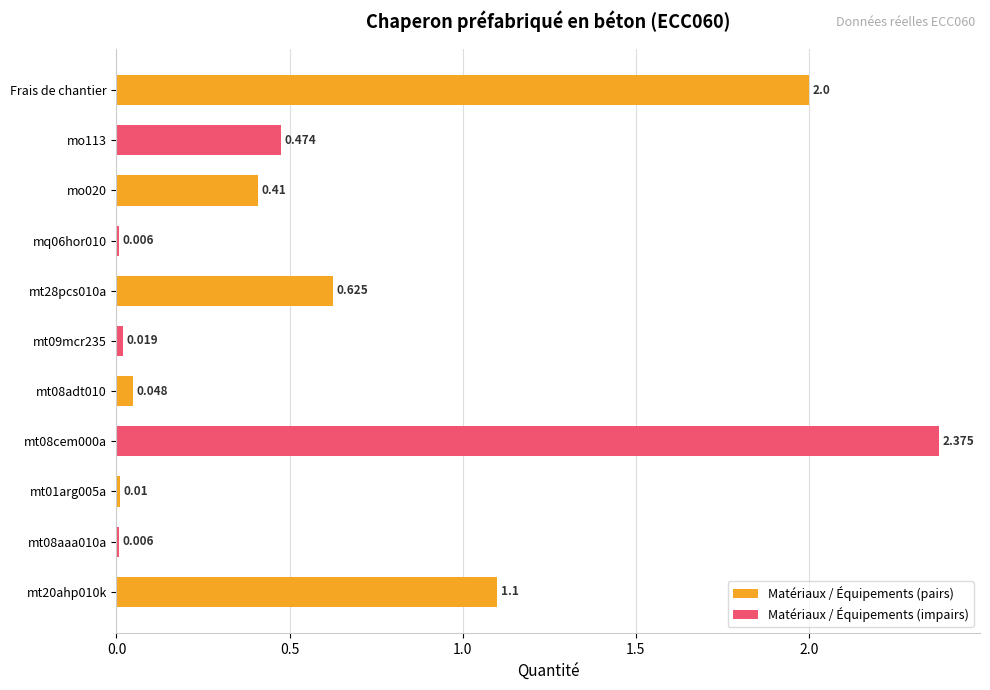

Where is the data nearest to the value 1?

mt20ahp010k